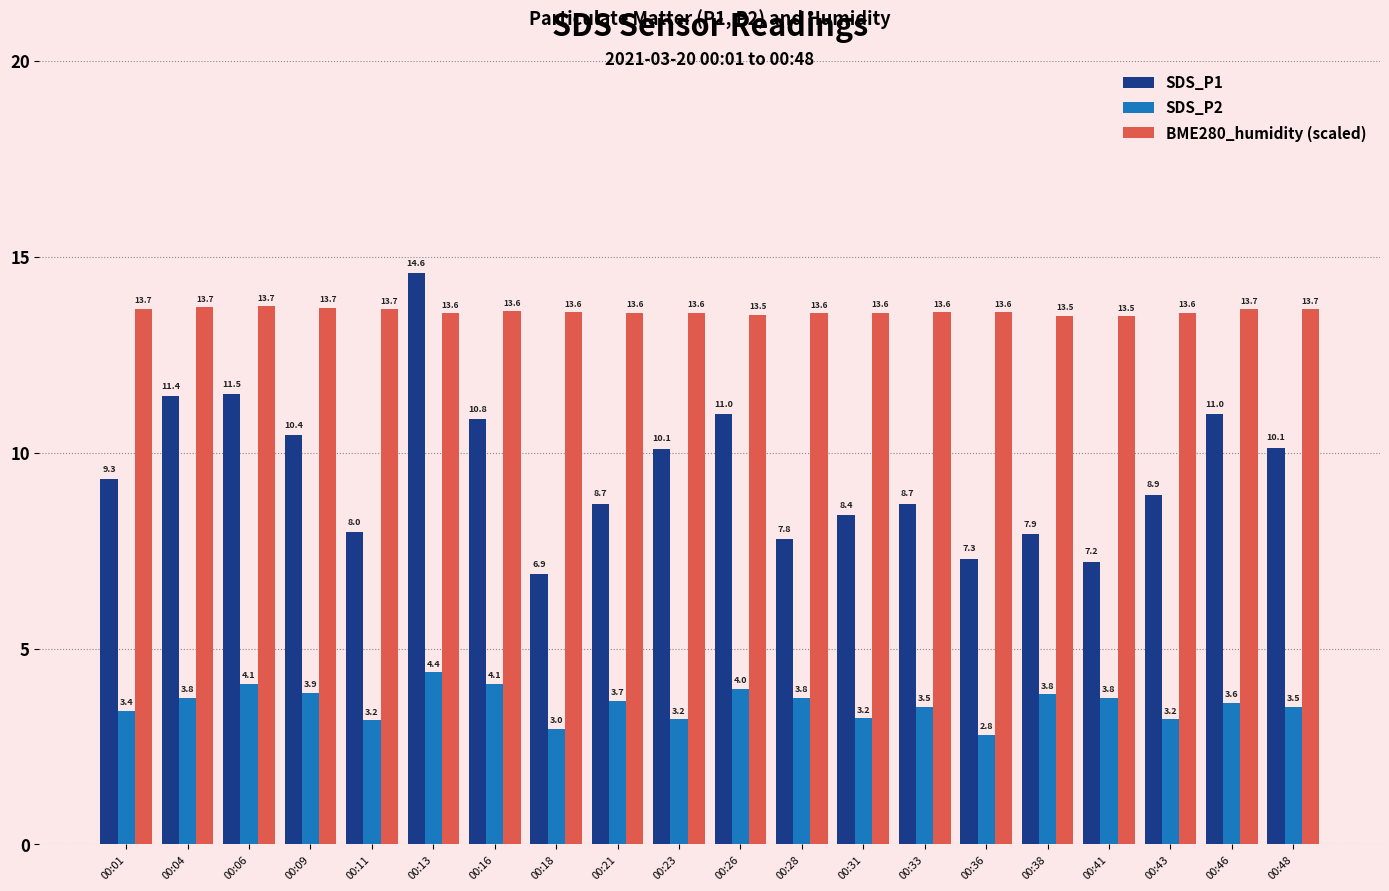

How many distinct data groups are displayed?

3